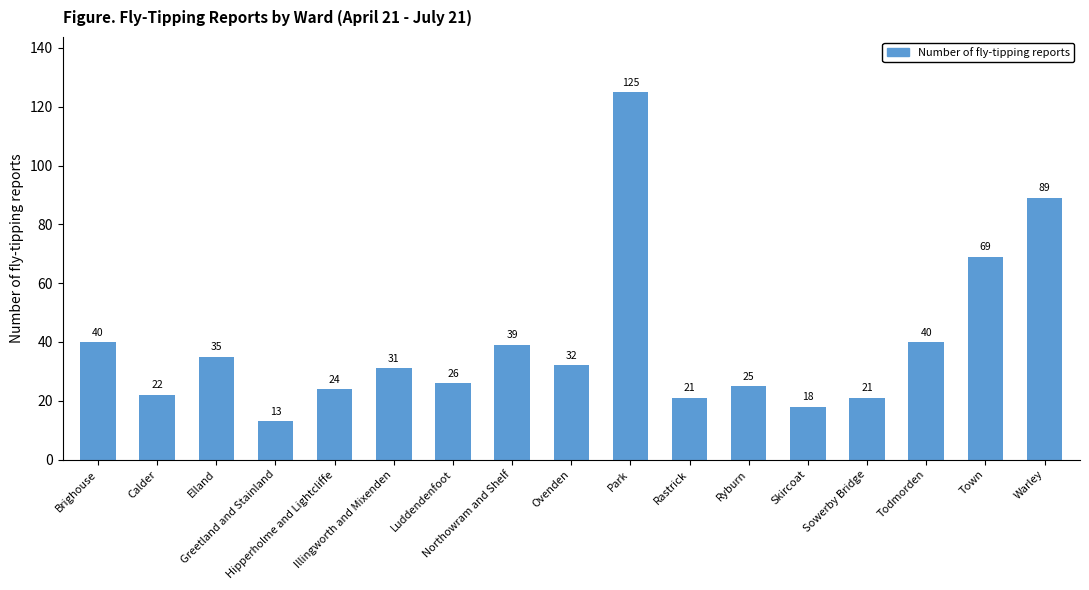

Reading left to right, transcribe all the data shown in this chart.

Brighouse=40	Calder=22	Elland=35	Greetland and Stainland=13	Hipperholme and Lightcliffe=24	Illingworth and Mixenden=31	Luddendenfoot=26	Northowram and Shelf=39	Ovenden=32	Park=125	Rastrick=21	Ryburn=25	Skircoat=18	Sowerby Bridge=21	Todmorden=40	Town=69	Warley=89